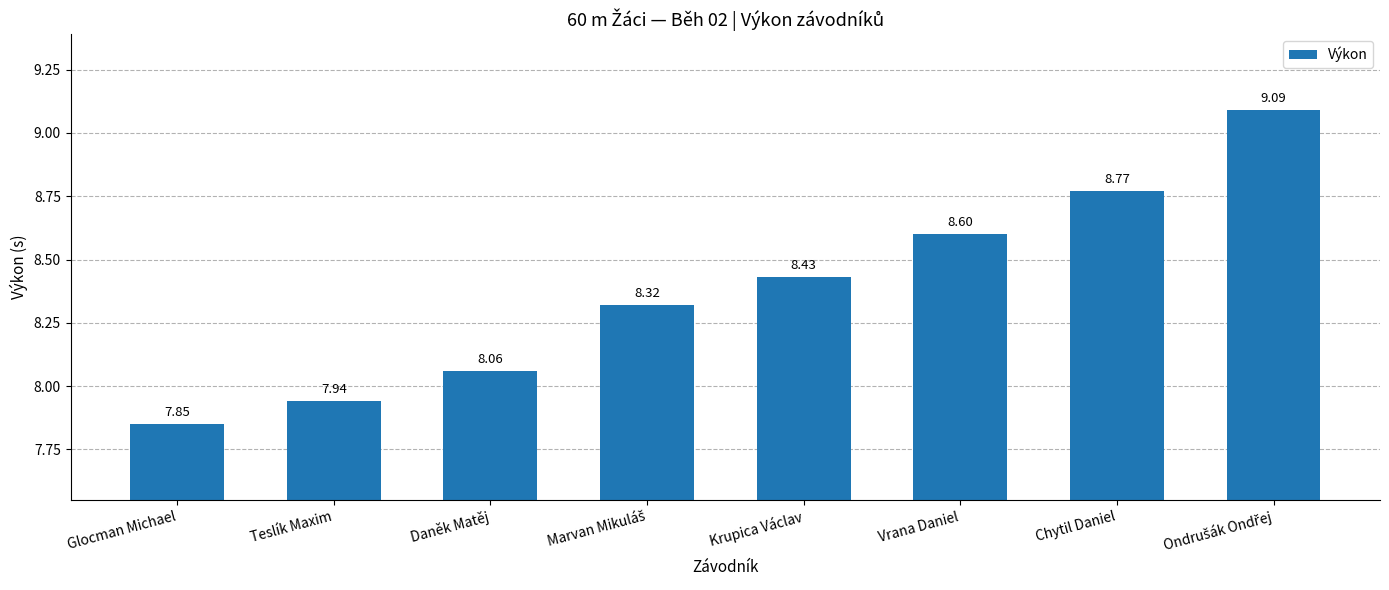

Which label corresponds to the smallest value in the chart?

Glocman Michael